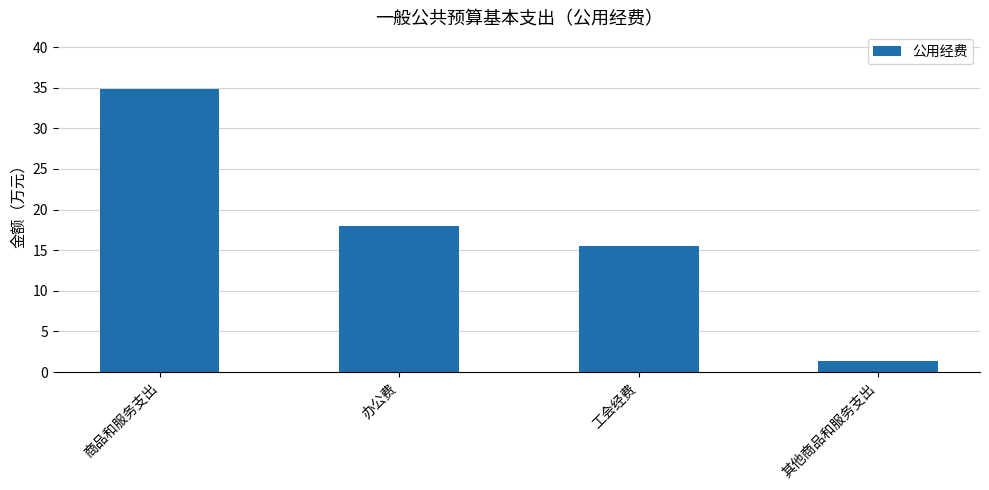

What is the value of the 3rd bar from the left?

15.5